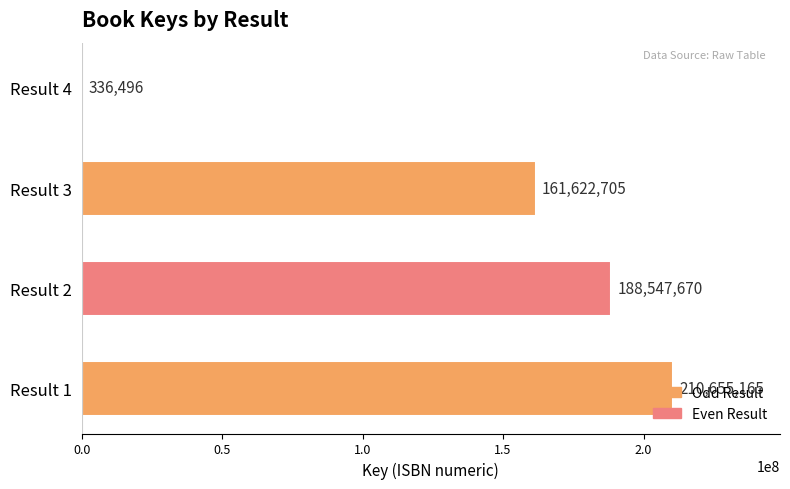

Are the bars horizontal?

Yes